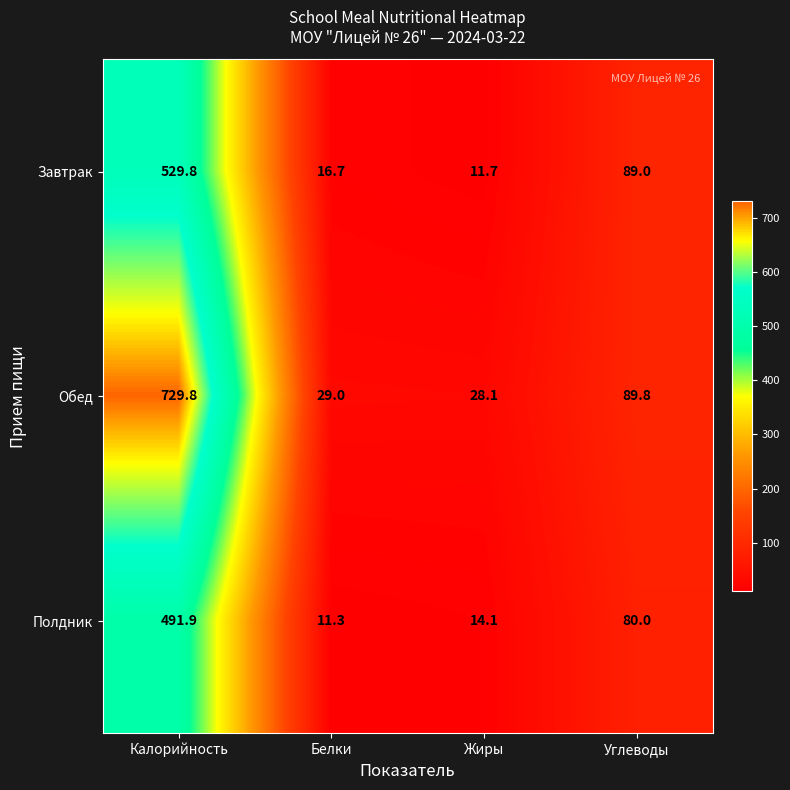

Which label corresponds to the smallest value in the chart?

Белки